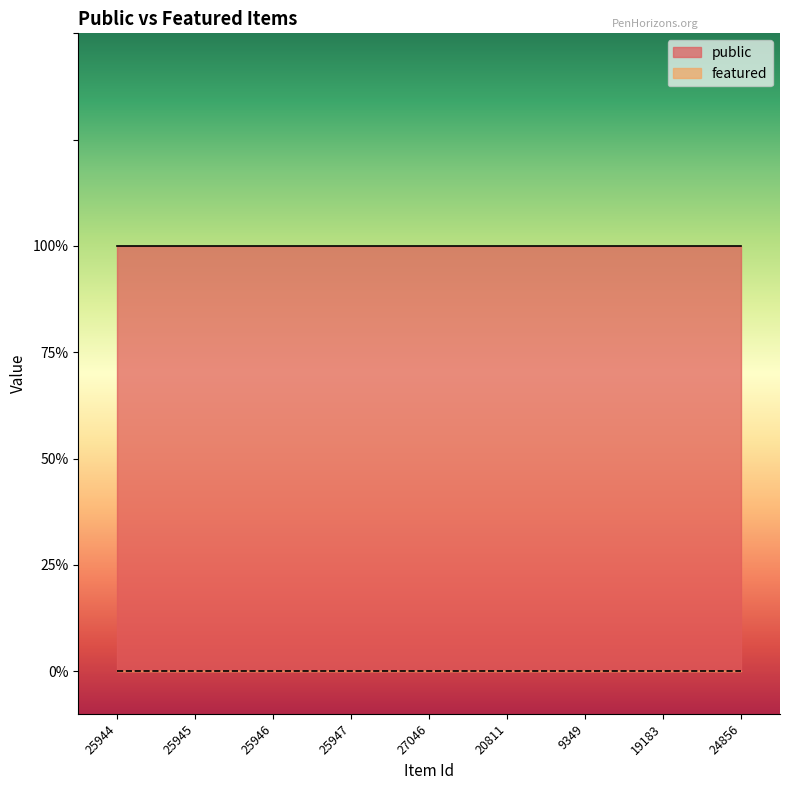

What is the label of the 6th point from the left?

20811